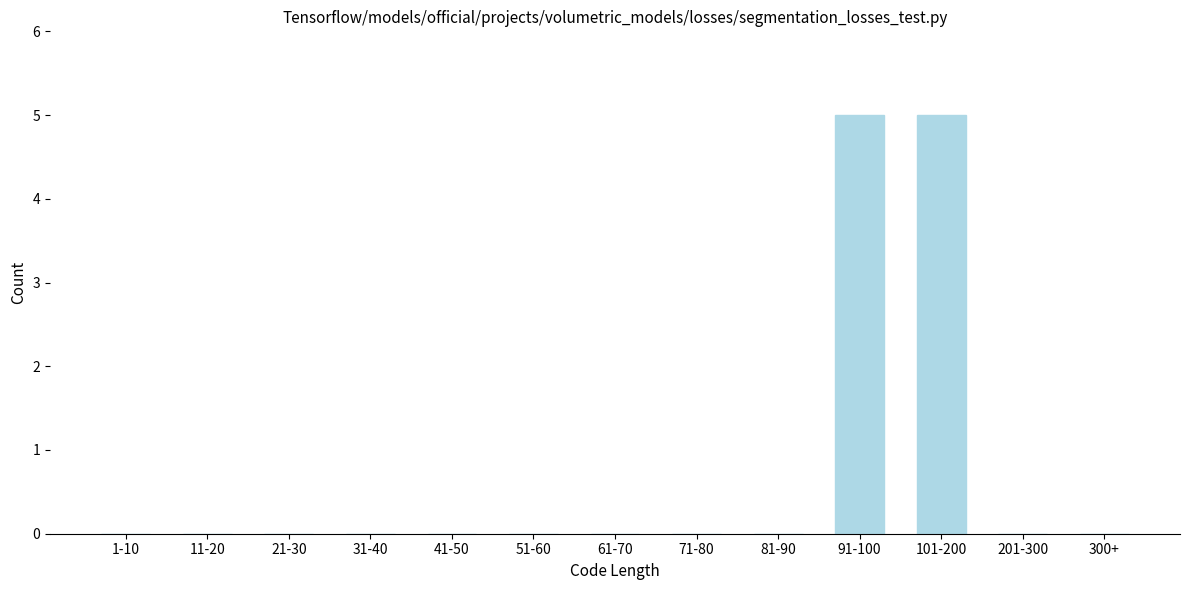

Reading left to right, what are all the values shown in this chart?

1-10=0	11-20=0	21-30=0	31-40=0	41-50=0	51-60=0	61-70=0	71-80=0	81-90=0	91-100=5	101-200=5	201-300=0	300+=0